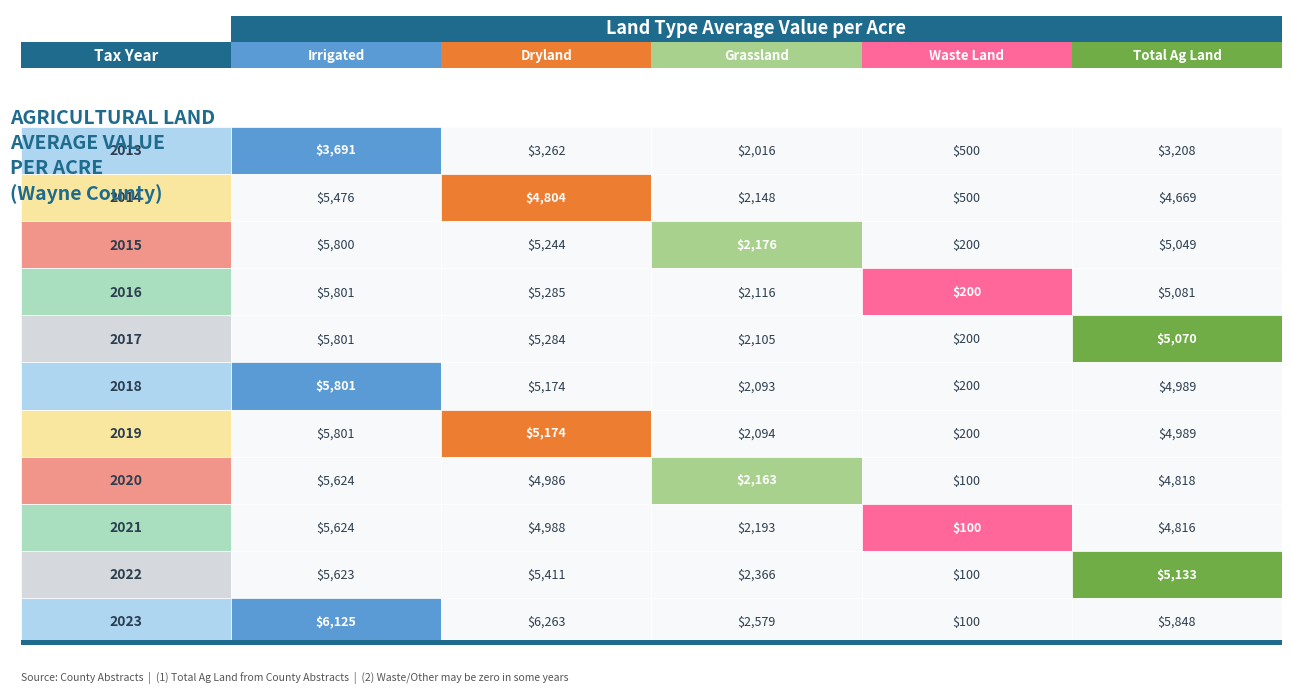

At which label is 2017 closest to 3000?

2